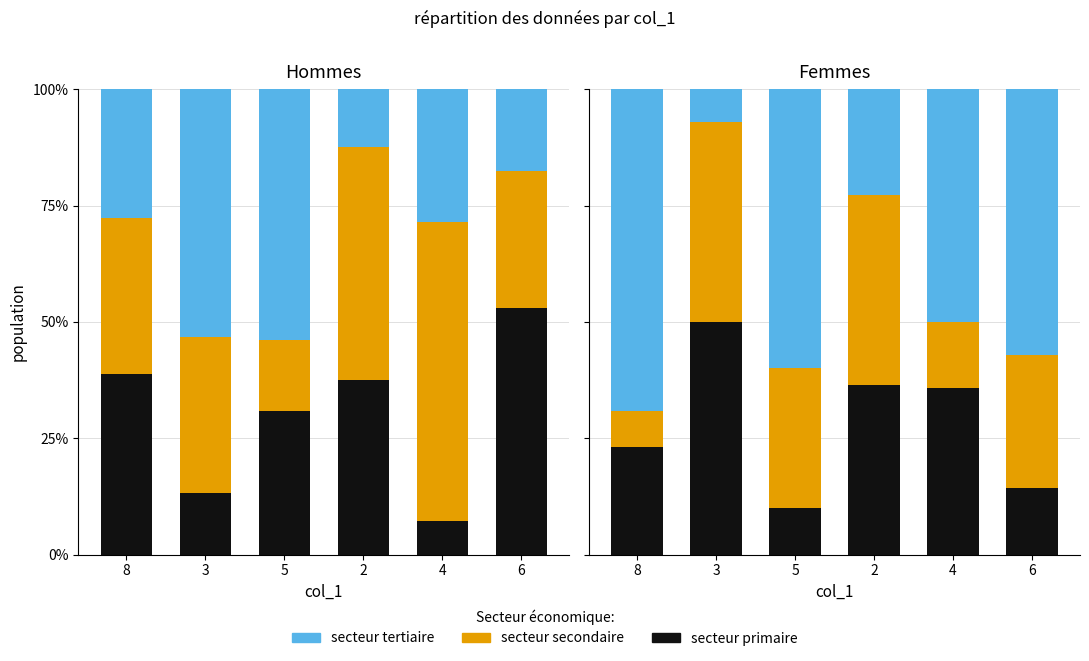

The secteur secondaire series shows 0.4 at 2. True or false?

True